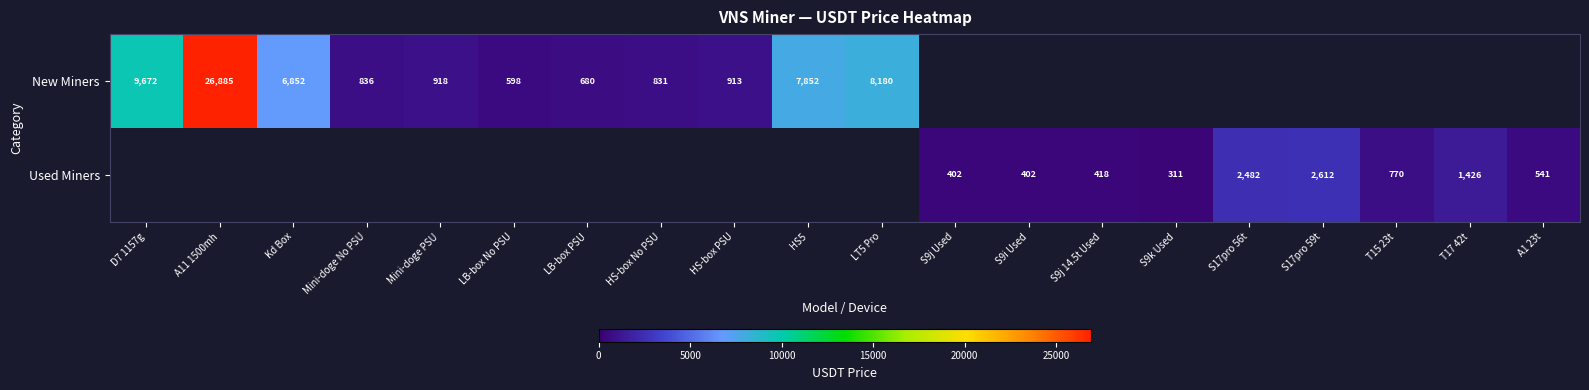

What is the difference between the Used Miners values at S17pro 59t and S9i Used?

2210